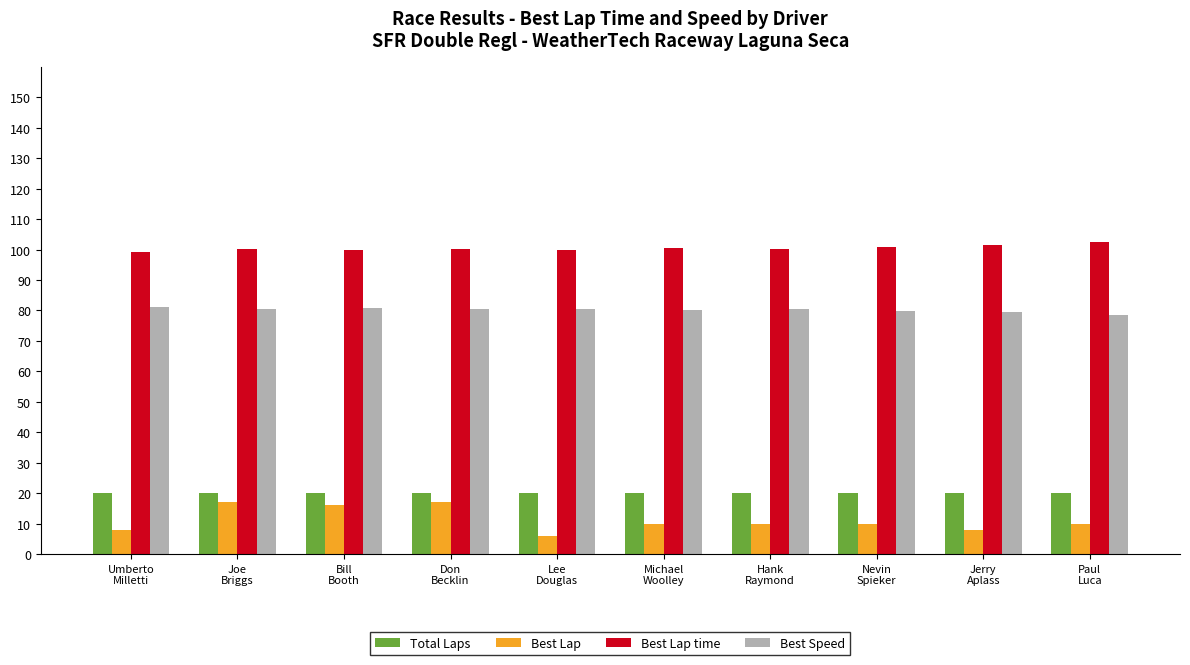

Which series has the widest spread of values?

Best Lap